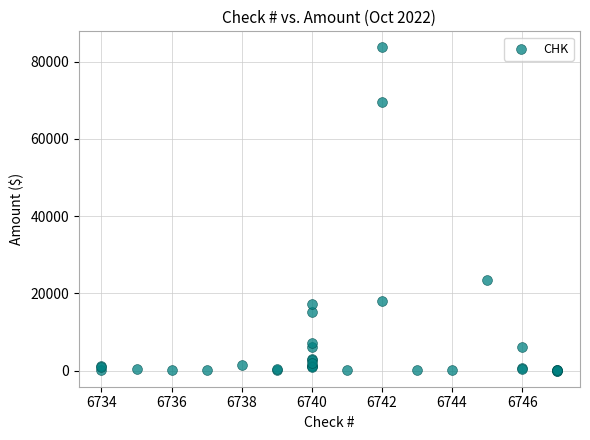

What Y value in the scatter plot is closest to 41840?

23405.0